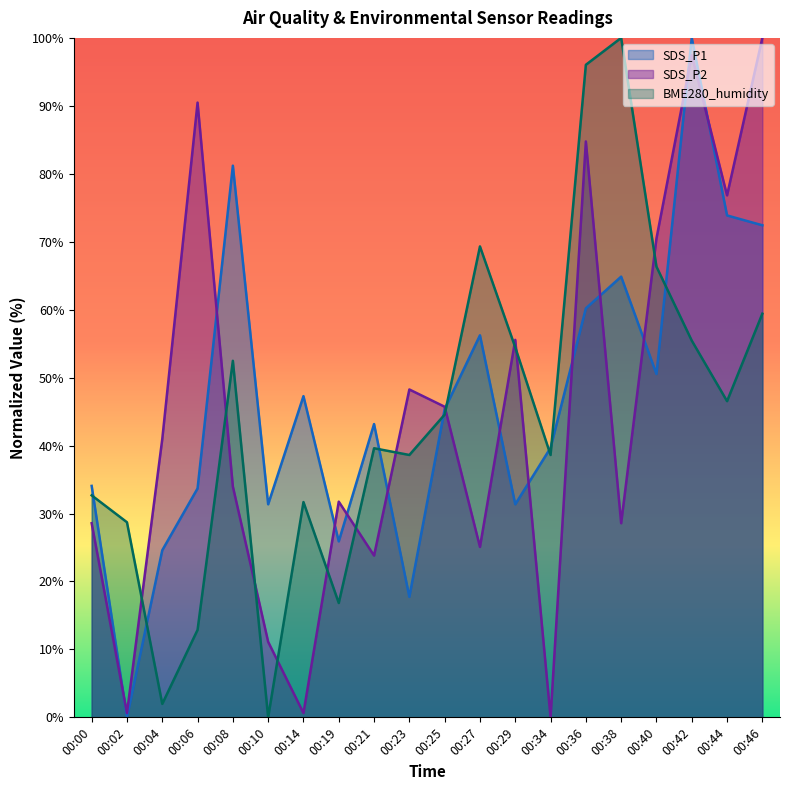

At which label does BME280_humidity first exceed 44?

00:08